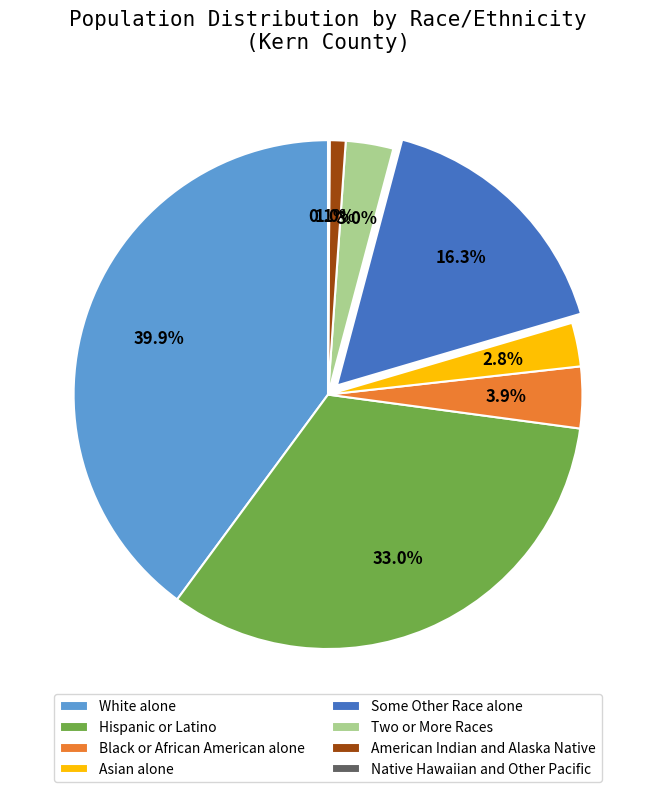

To the nearest percent, what portion does Hispanic or Latino represent?

33%